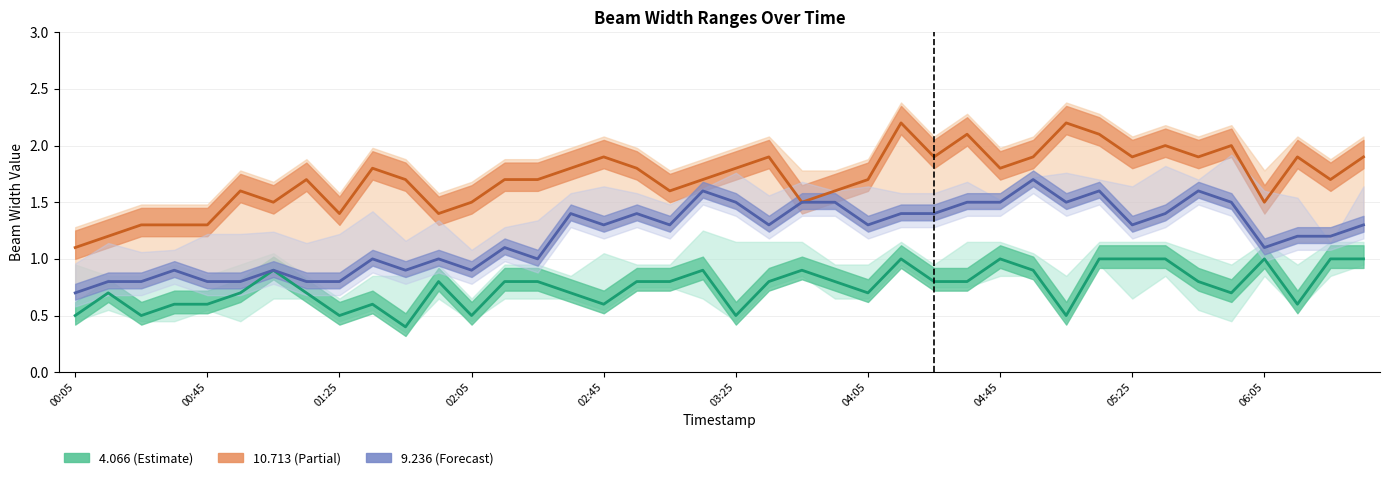

At which category is the sum across all series the highest?

2002/05/21 05:15